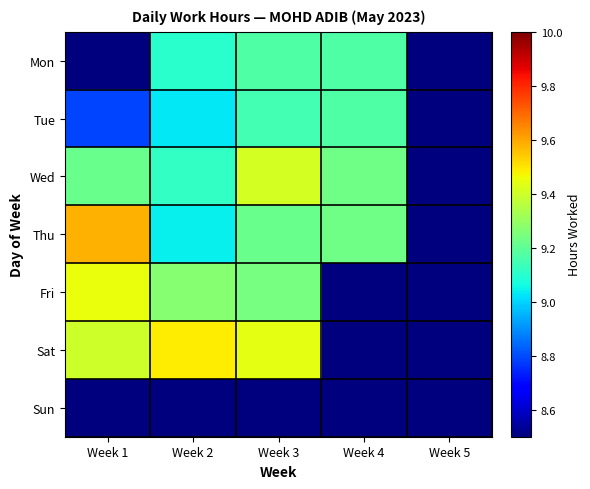

Is the value of Fri at Week 3 greater than the value of Thu at Week 4?

Yes